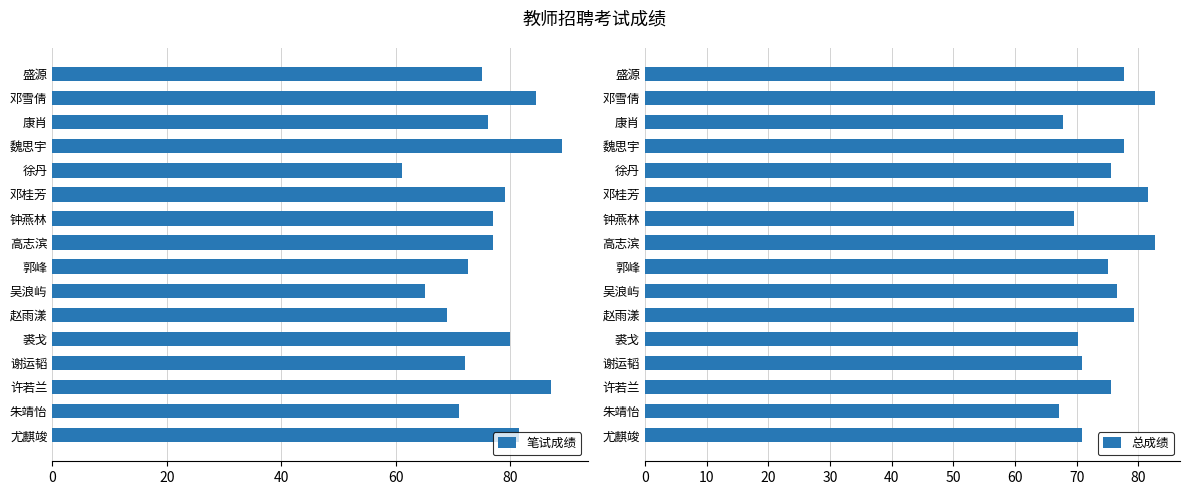

Reading left to right, what are all the values shown in this chart?

笔试成绩: 75.0	84.5	76.0	89.0	61.0	79.0	77.0	77.0	72.5	65.0	69.0	80.0	72.0	87.0	71.0	81.5
总成绩: 77.6	82.6	67.8	77.6	75.6	81.6	69.6	82.6	75.0	76.6	79.2	70.2	70.8	75.6	67.2	70.8